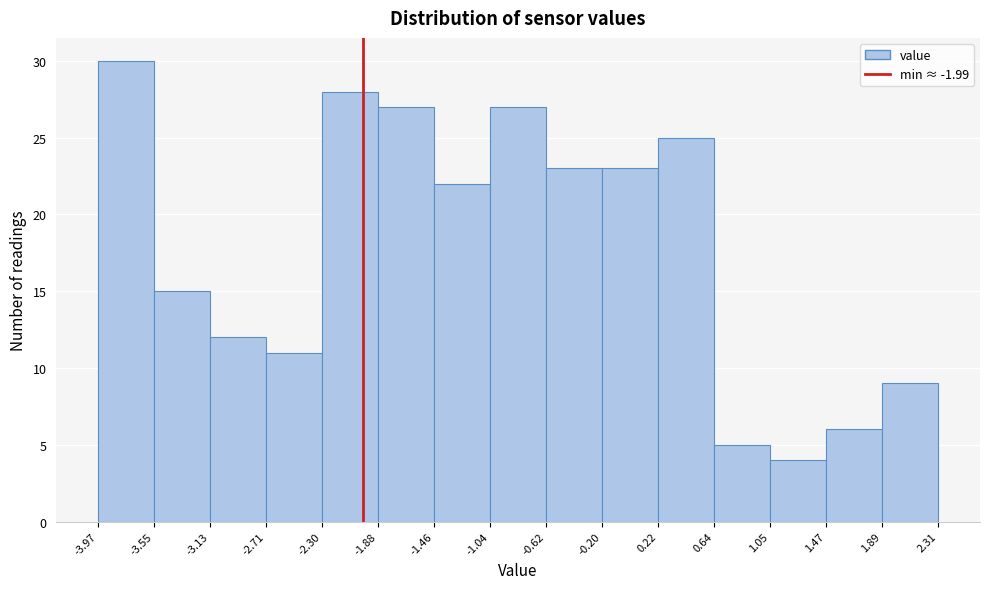

Reading left to right, transcribe this chart: for each bar, give the range it covers on the x-axis and its height. The values are not printed on the chart, so give them approximately, as read against the axis.

-3.97 to -3.55: 30
-3.55 to -3.13: 15
-3.13 to -2.71: 12
-2.71 to -2.30: 11
-2.30 to -1.88: 28
-1.88 to -1.46: 27
-1.46 to -1.04: 22
-1.04 to -0.62: 27
-0.62 to -0.20: 23
-0.20 to 0.22: 23
0.22 to 0.64: 25
0.64 to 1.05: 5
1.05 to 1.47: 4
1.47 to 1.89: 6
1.89 to 2.31: 9